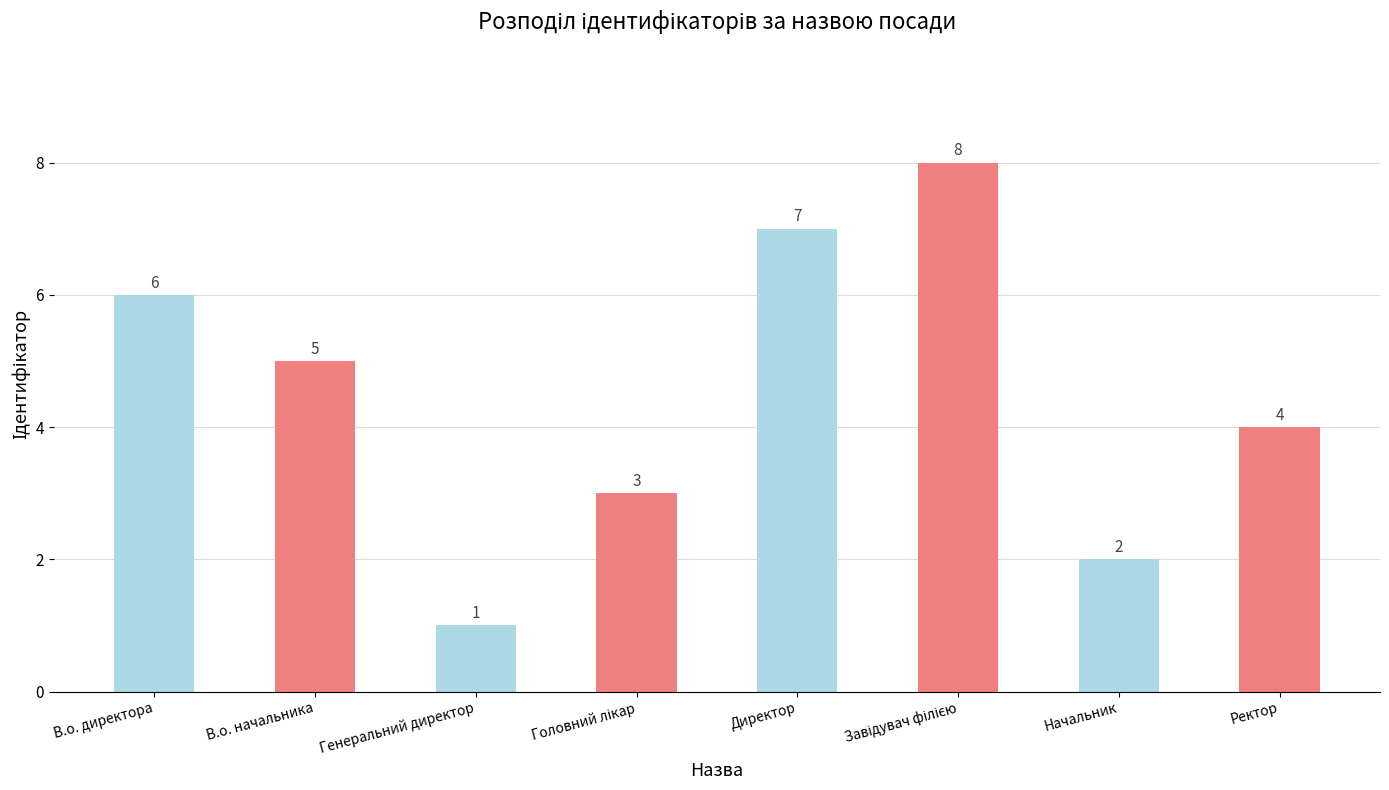

What is the smallest value displayed?

1